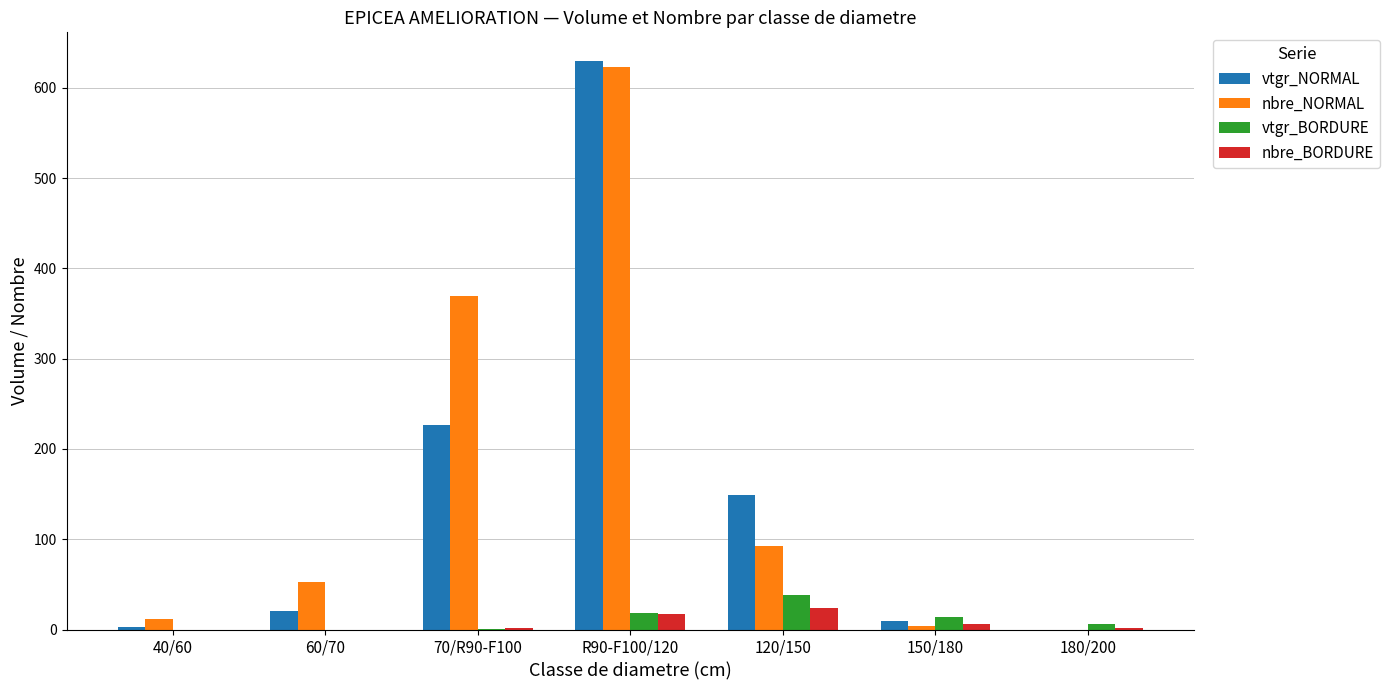

True or false: nbre_BORDURE has a value of 0.0 at 40/60.

True